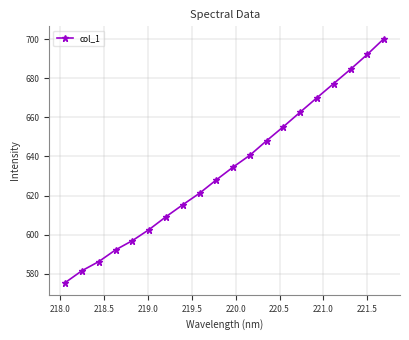

What is the value of the 18th point from the left?

684.6